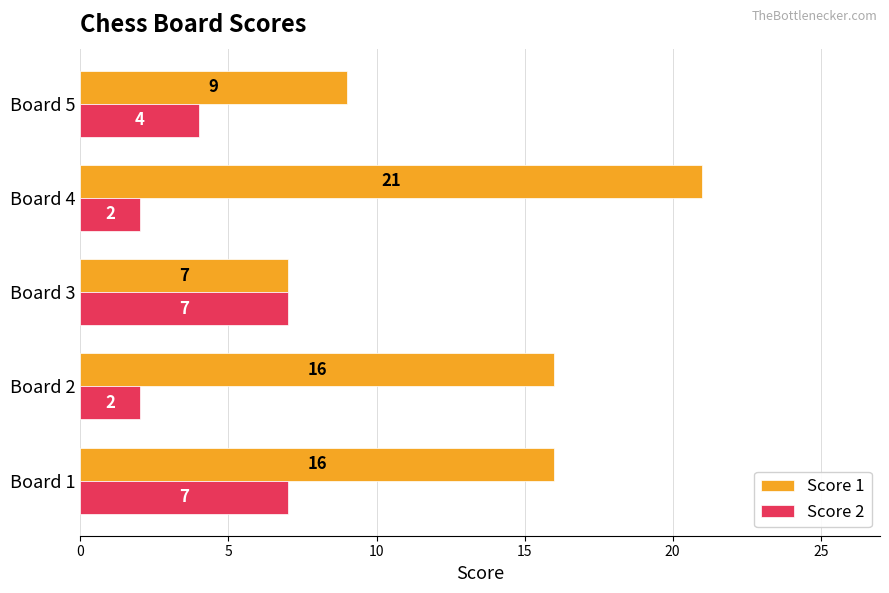

Which series has the largest range (max minus min)?

Score 1